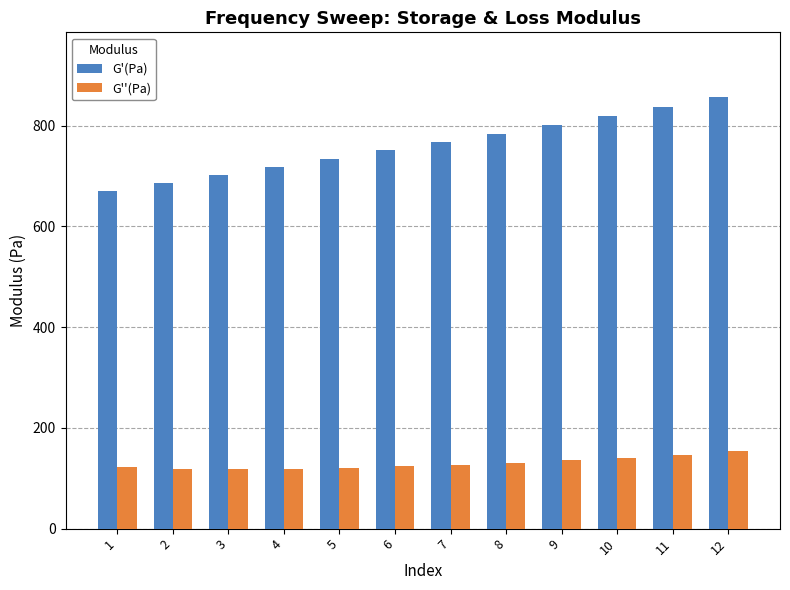

The value of G''(Pa) at 5 is 120.9. True or false?

True